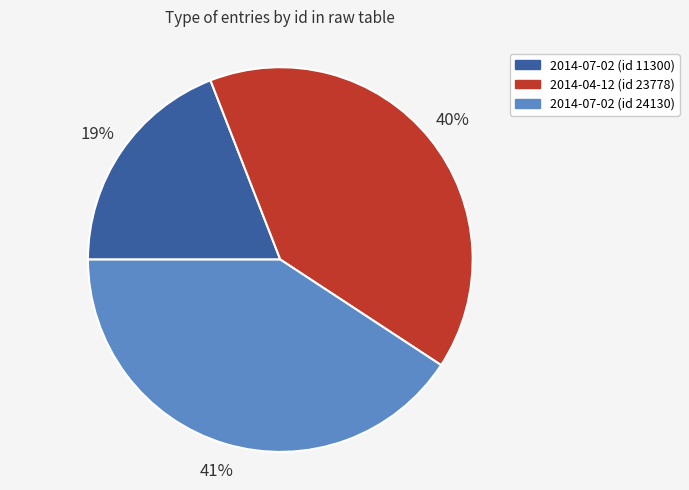

To the nearest percent, what percentage of the pie is 2014-04-12 (id 23778)?

40%